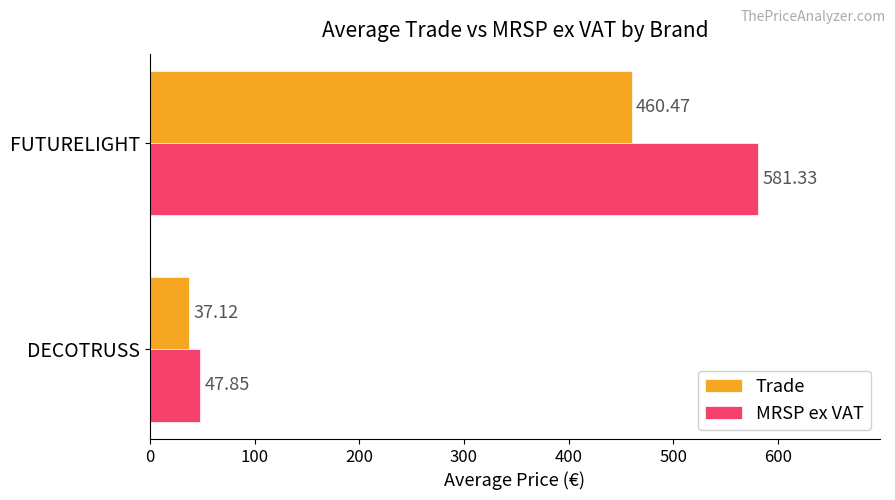

What is the difference between the maximum and minimum values in the MRSP ex VAT series?

533.5